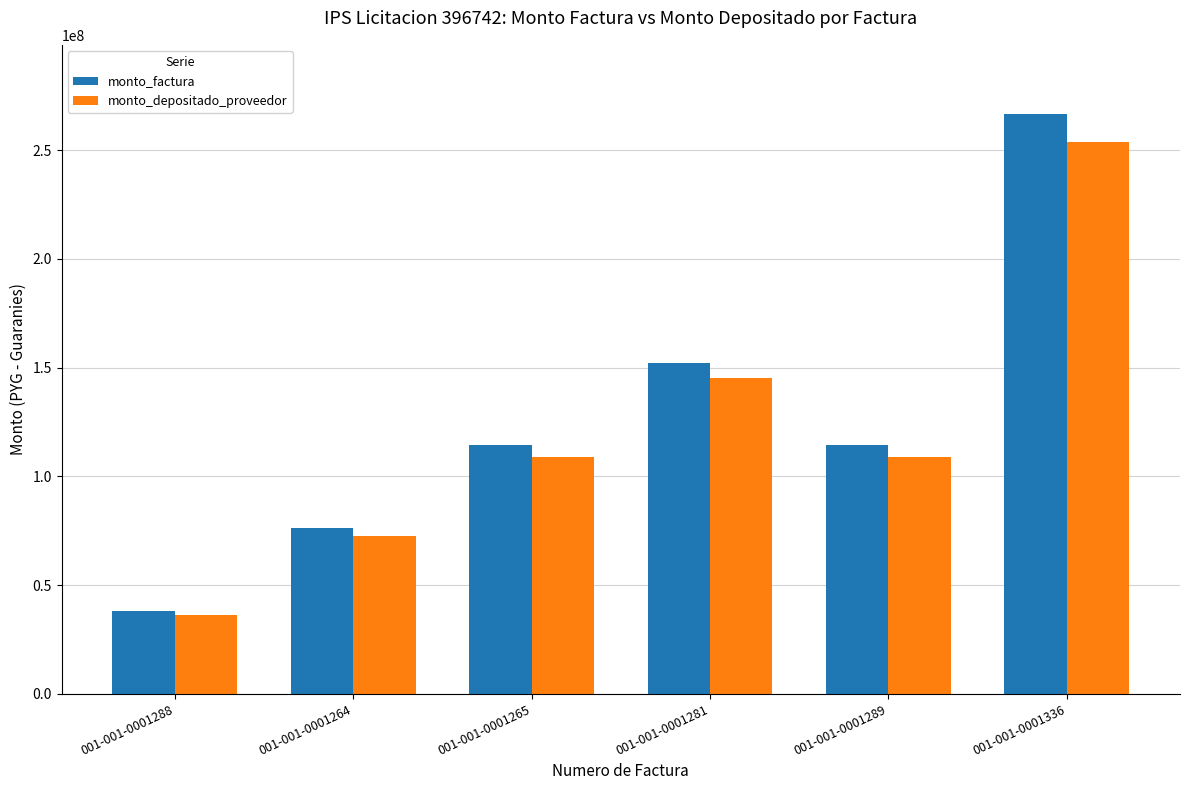

How many groups of bars are there?

6